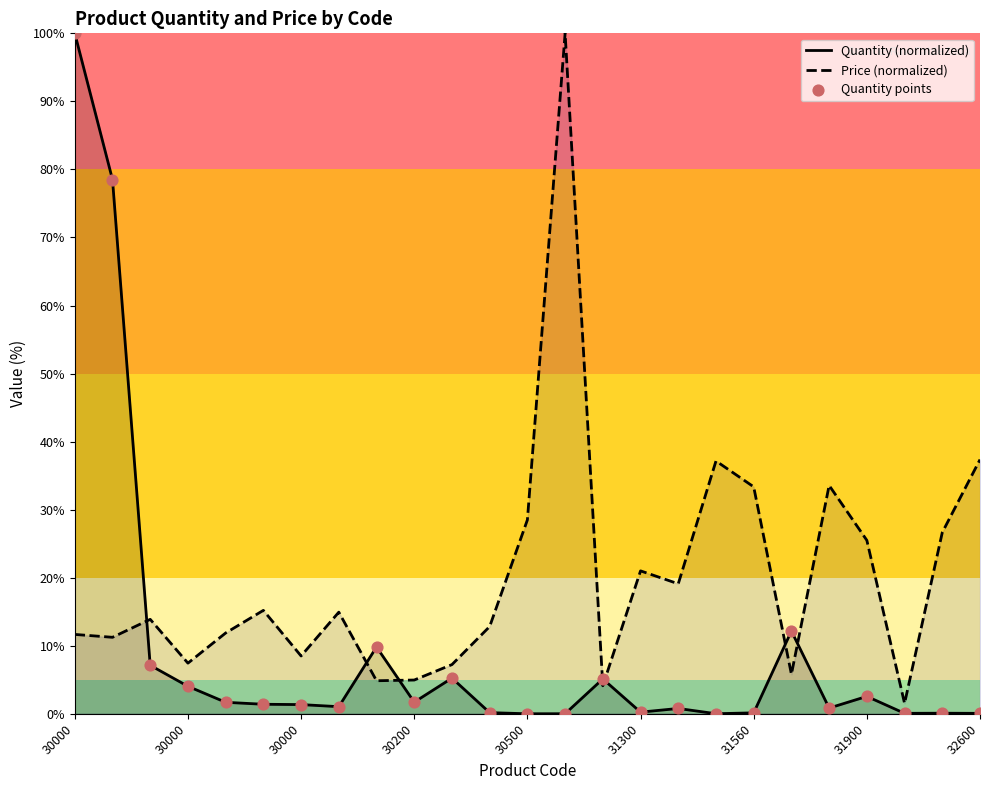

At which category is the sum across all series the highest?

30000